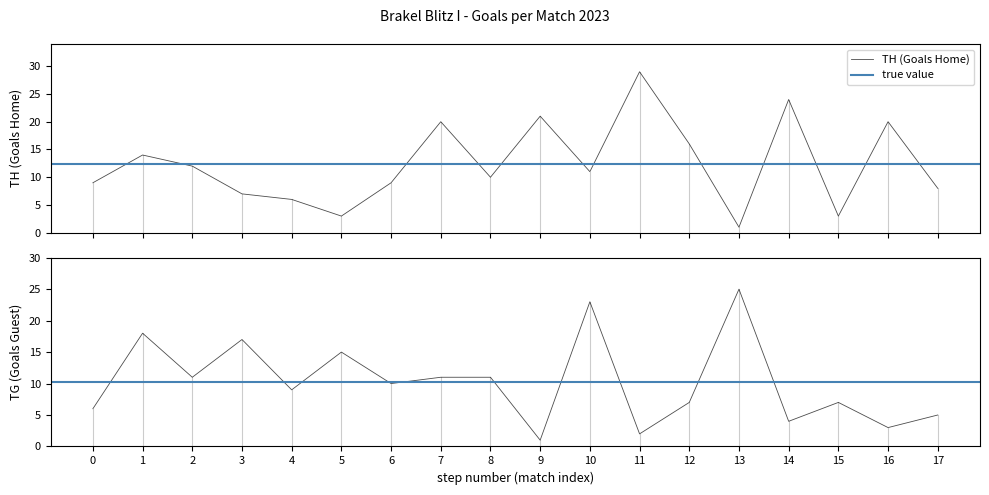

What is the highest value of the TH (Goals Home) series?

29